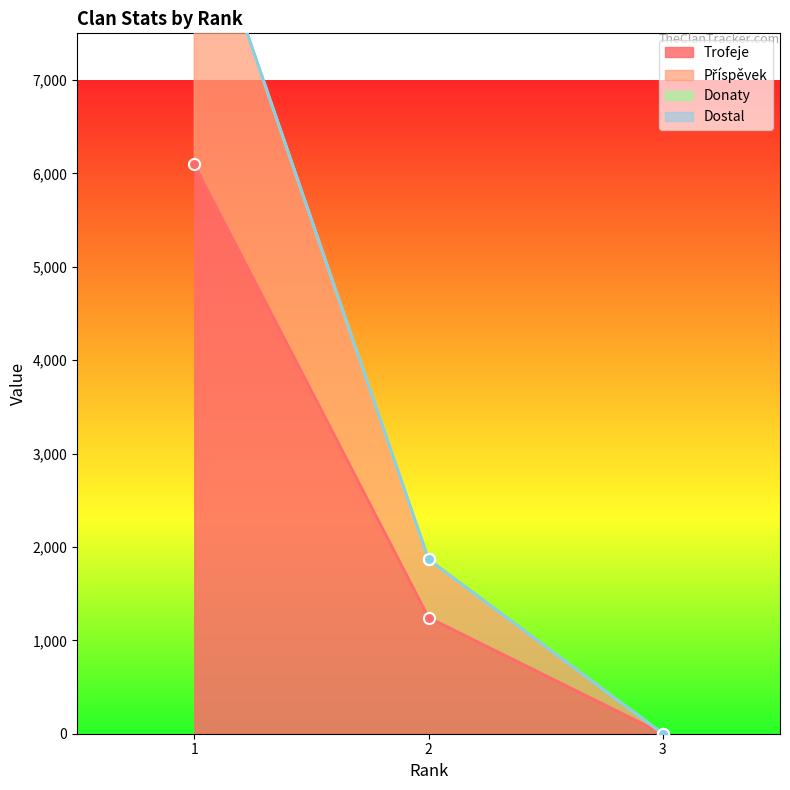

Rank the categories by Příspěvek value from lowest to highest.

3, 2, 1